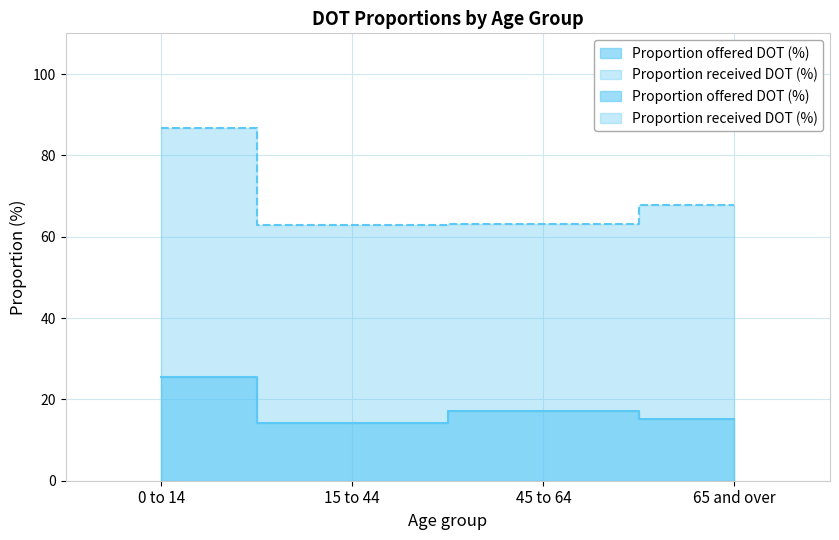

What is the value of the Proportion received DOT (%) point at the 2nd from the left?

62.8